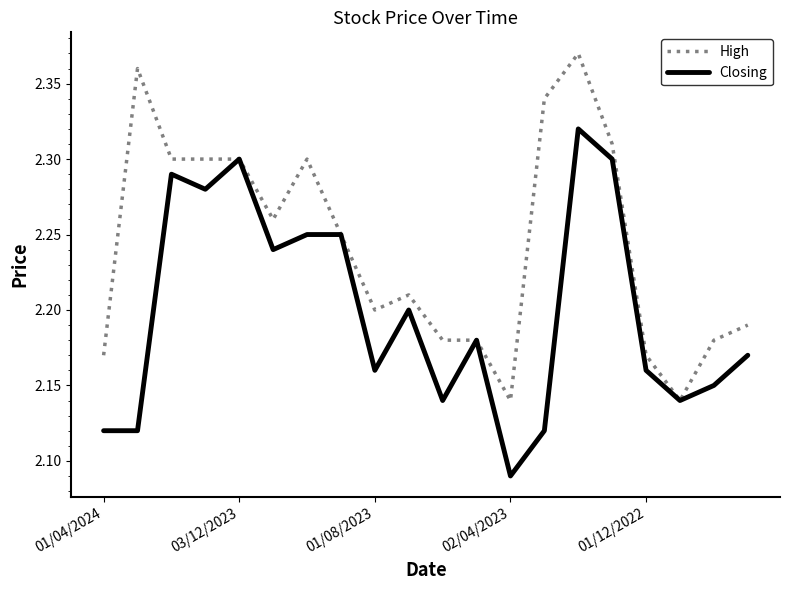

Rank the series by their average value, from highest to lowest.

High, Closing